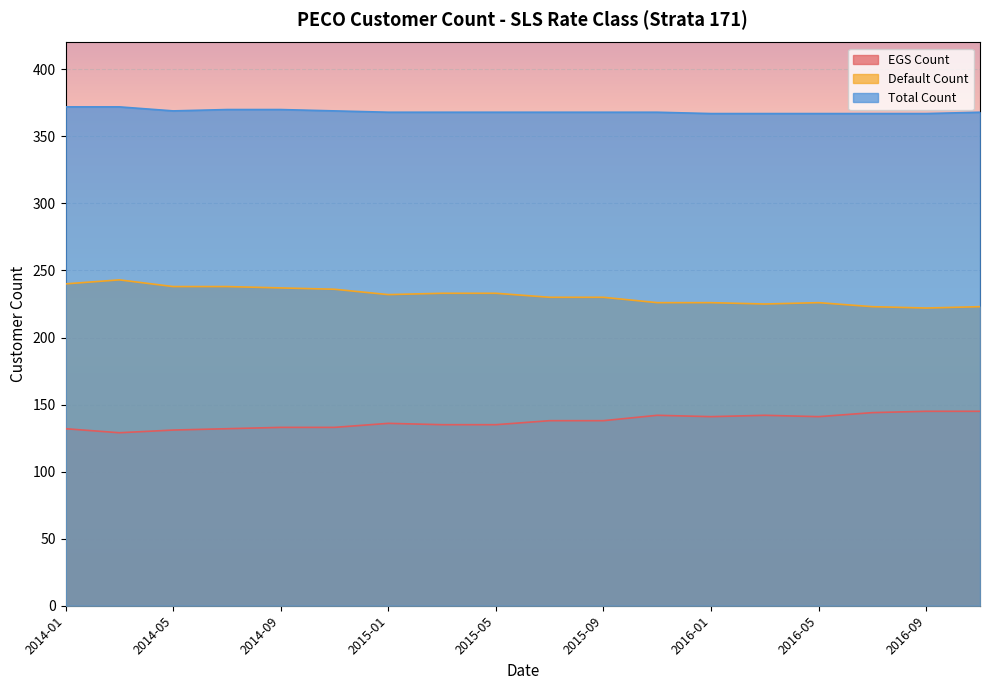

List the series in order of their overall mean, highest first.

Total Count, Default Count, EGS Count